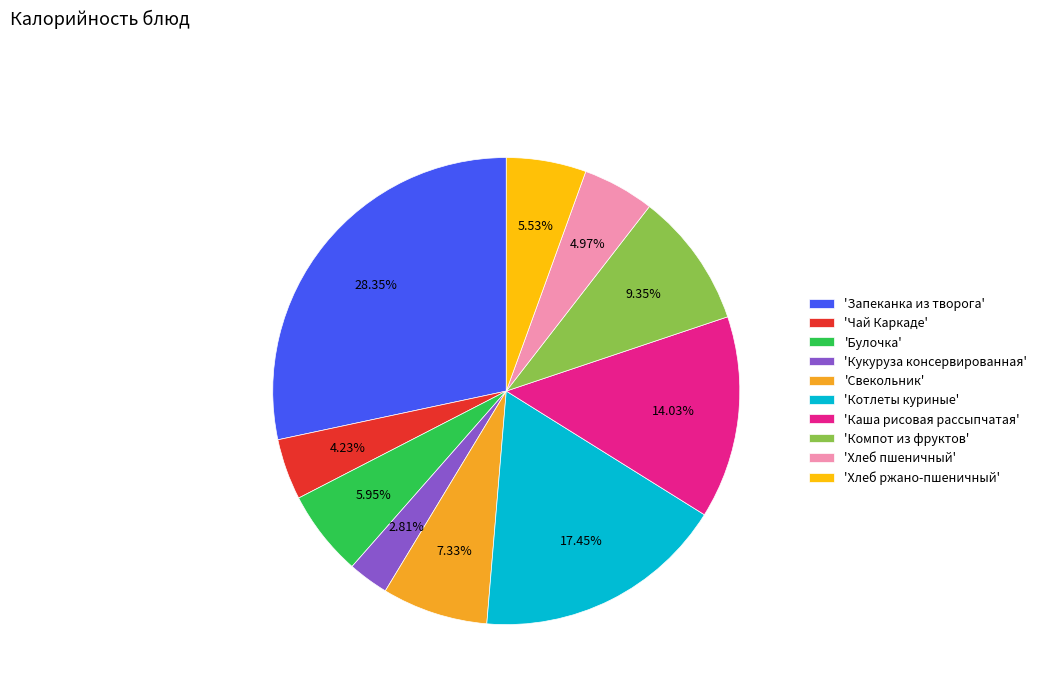

Does any single category account for the majority?

No